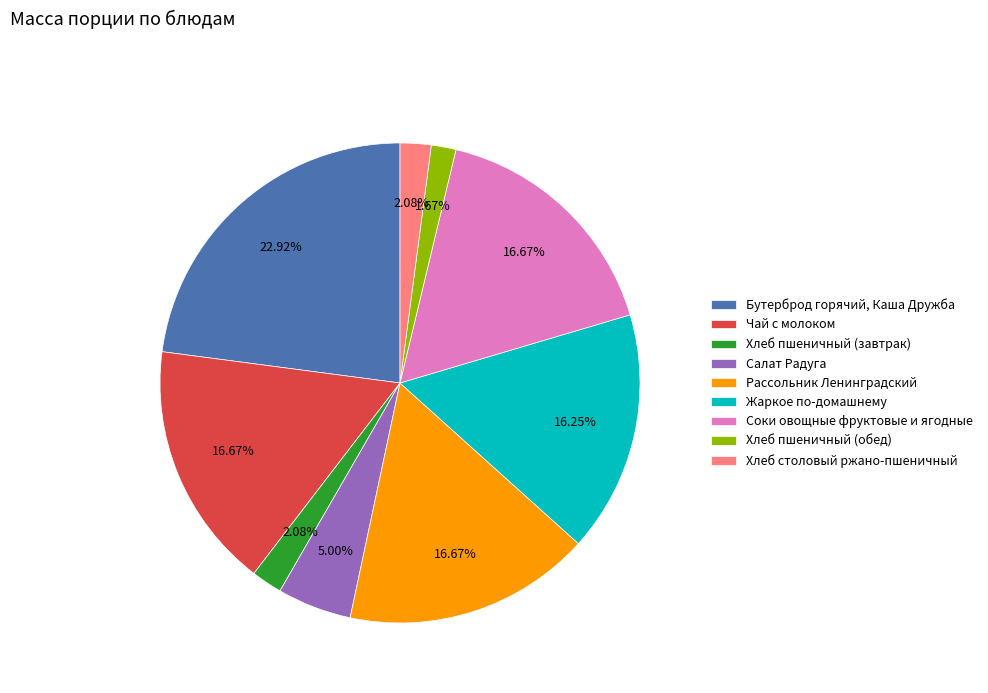

Combined, what portion of the pie is Бутерброд горячий, Каша Дружба and Жаркое по-домашнему?

39.2%